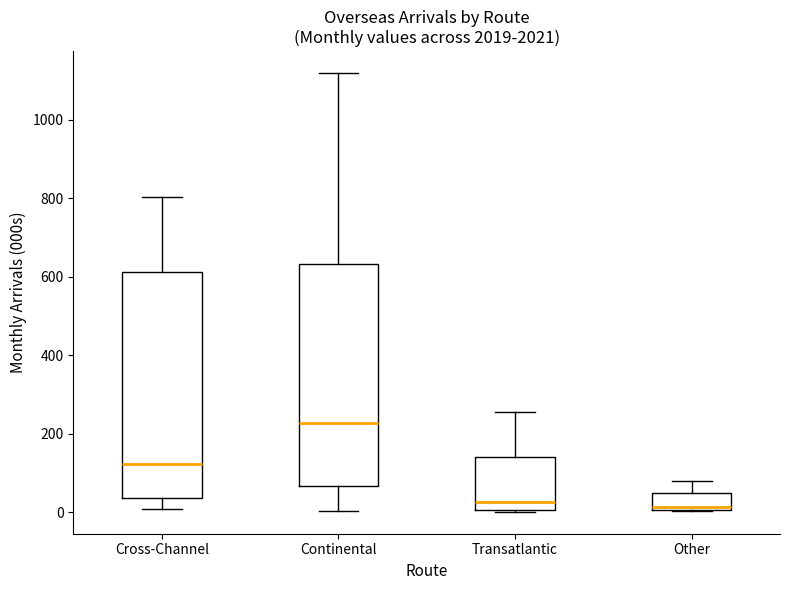

Reading left to right, read every box against the y-axis: the position of its median line, the range the box covers, and the ends of its whiskers. The values are not printed on the chart, so give them approximately, as read against the axis.

Cross-Channel: median 120, box 40 to 620, whiskers 0 to 800
Continental: median 220, box 60 to 640, whiskers 0 to 1120
Transatlantic: median 20, box 0 to 140, whiskers 0 to 260
Other: median 20, box 0 to 40, whiskers 0 to 80